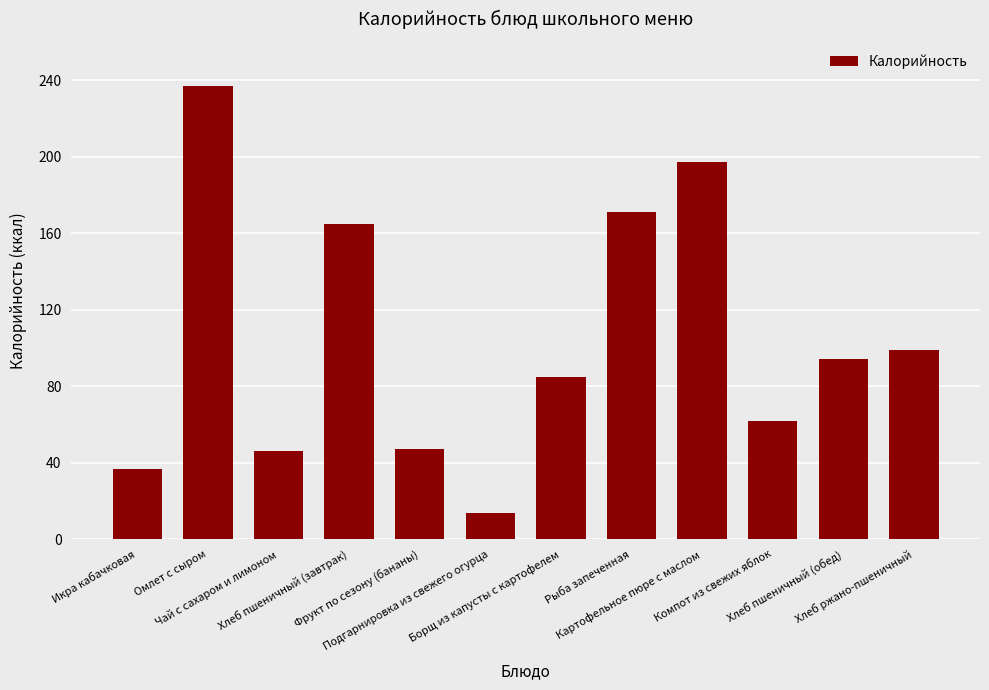

The chart shows a value of 99 at Хлеб ржано-пшеничный. True or false?

True